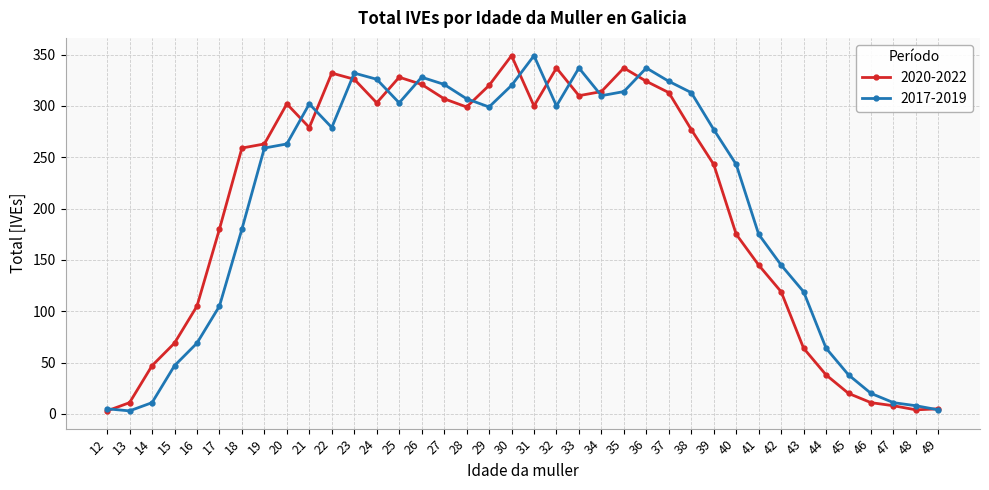

What are all the series names shown in the legend?

2020-2022, 2017-2019